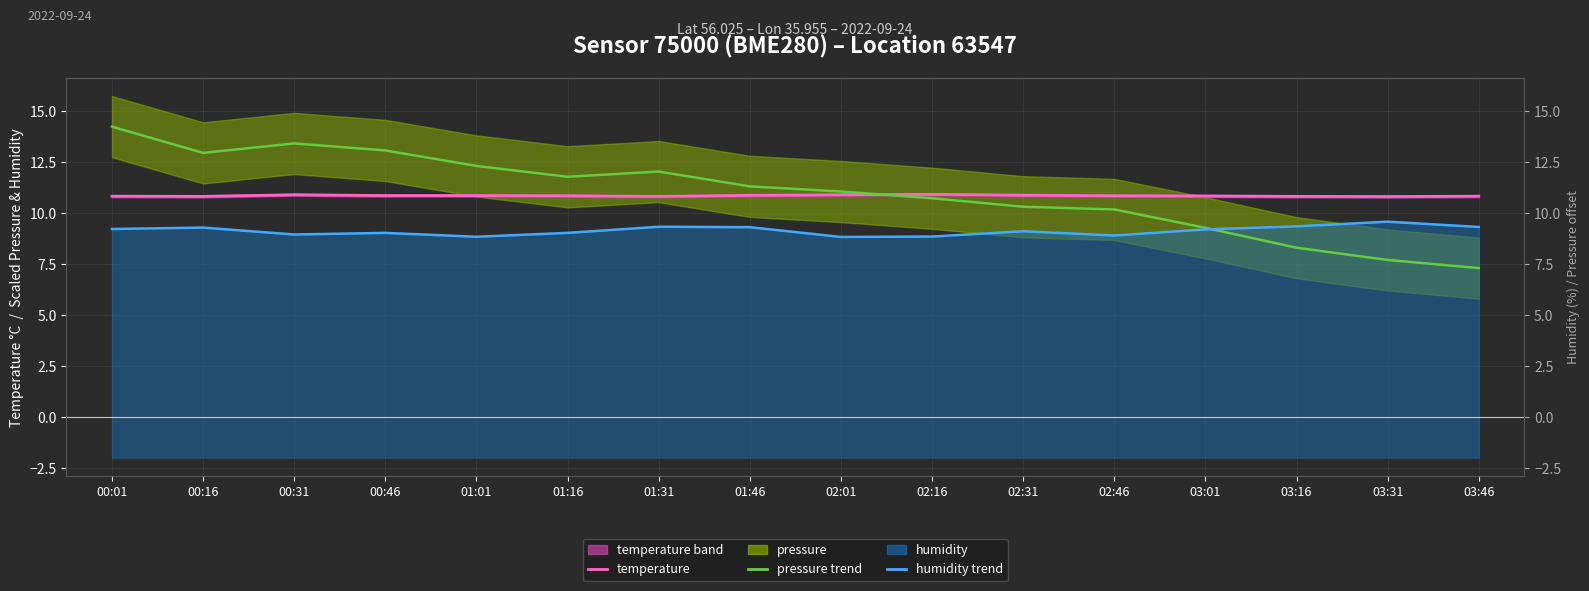

The value of temperature at 00:16 is 10.8. True or false?

True